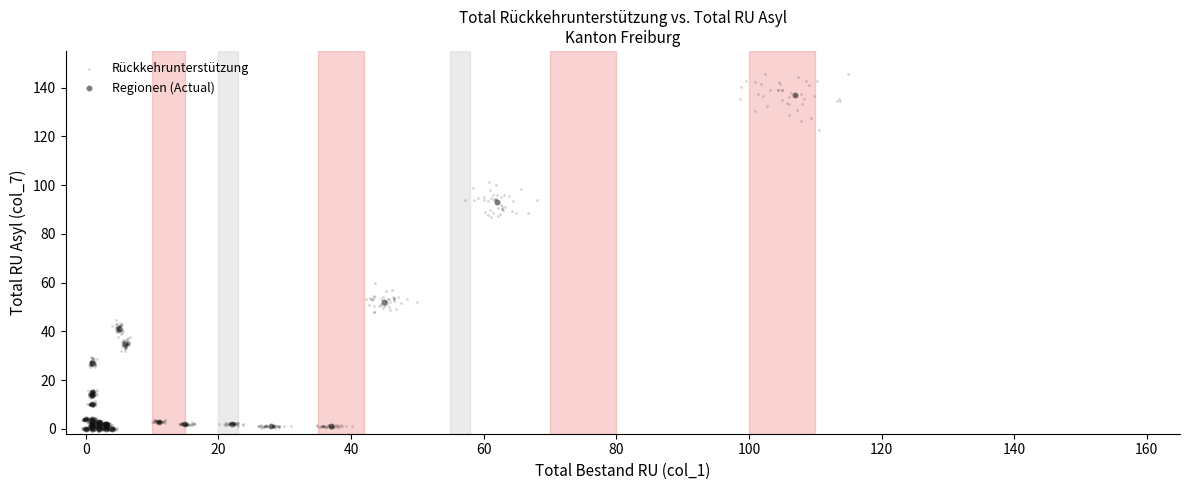

Which series contains the highest Y value?

Rückkehrunterstützung